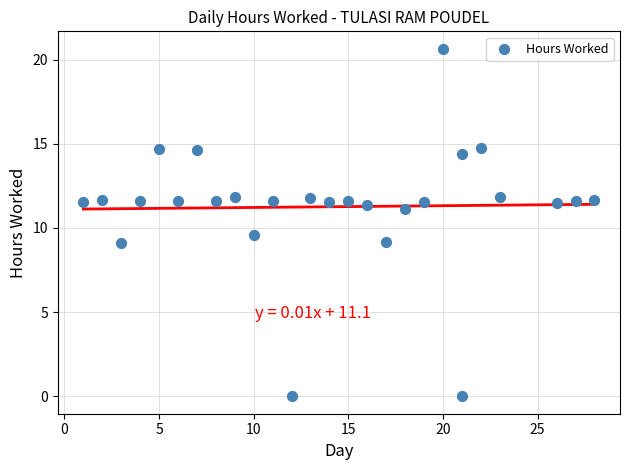

What is the range of X values (max minus min)?

27.0